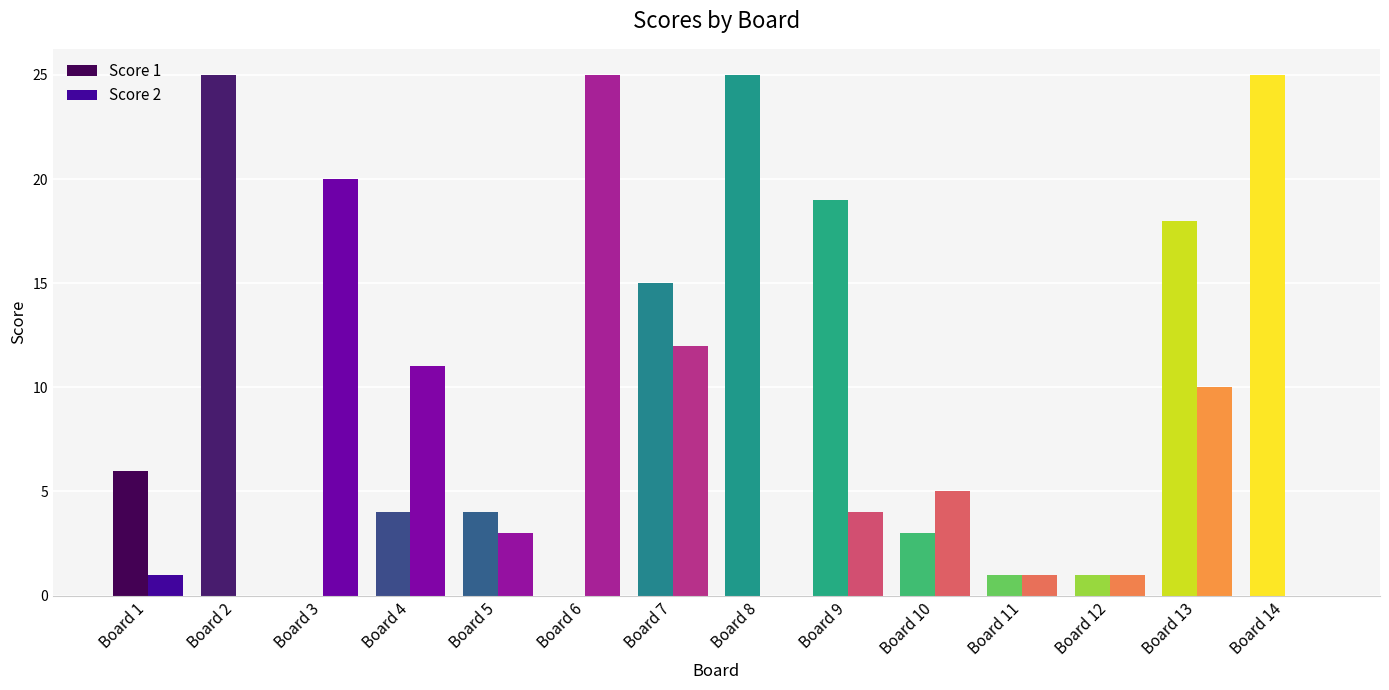

Which series has the largest total across all categories?

Score 1